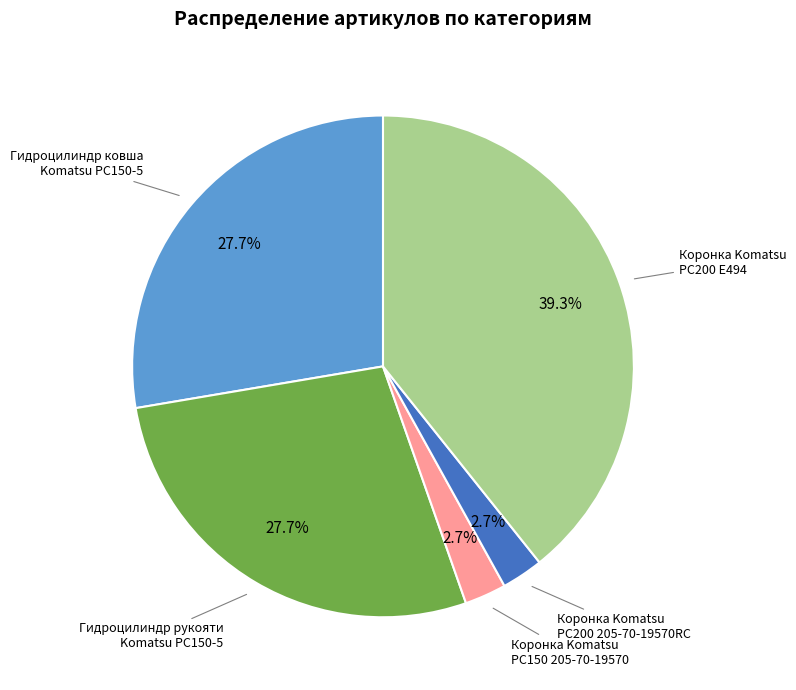

Does any single category account for the majority?

No